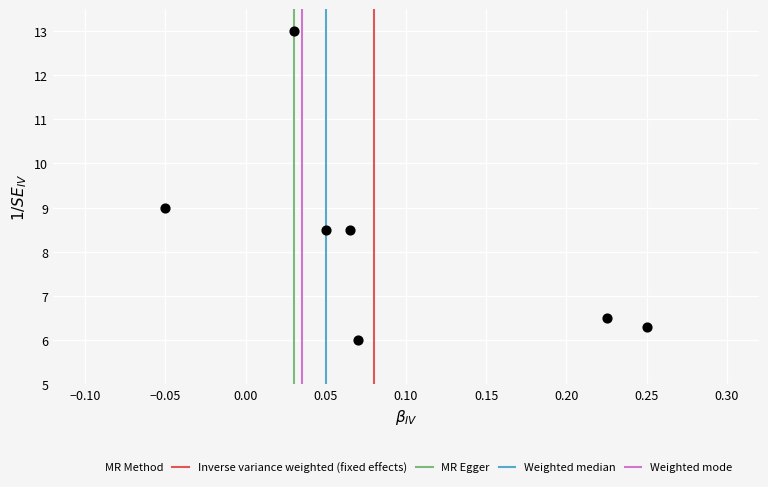

What is the range of X values (max minus min)?

0.3